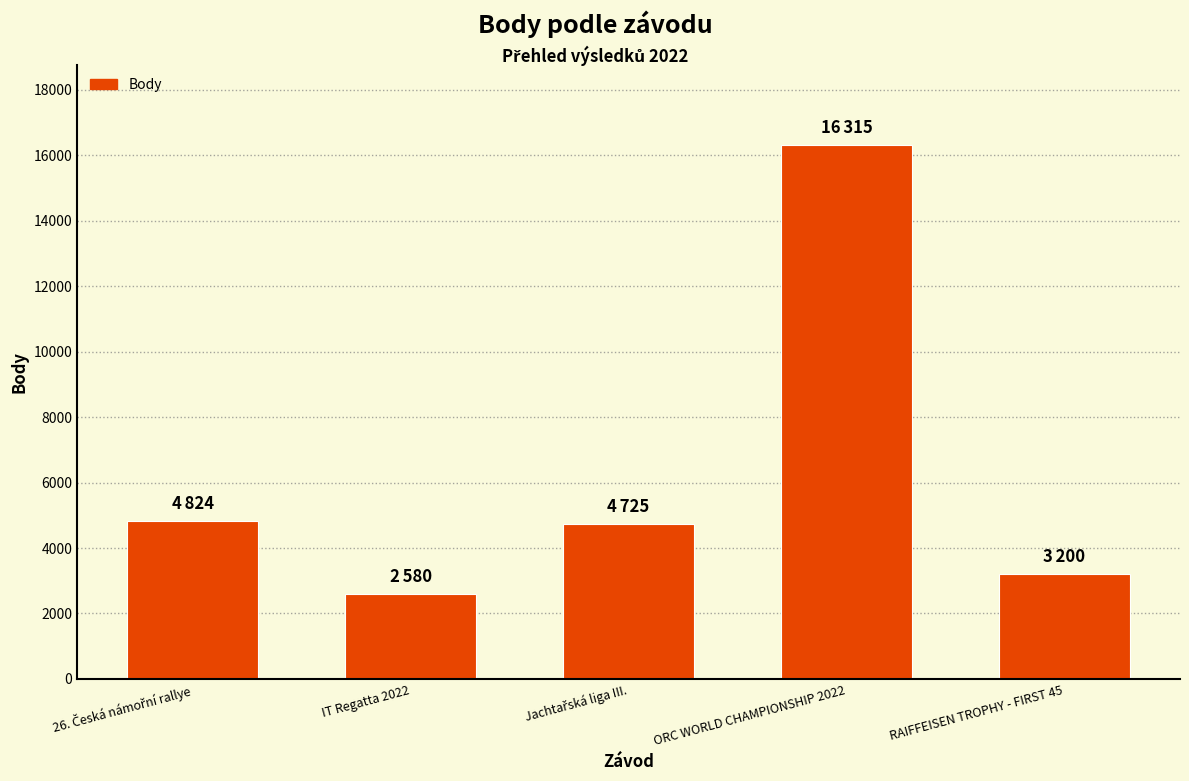

The chart shows a value of 16315 at ORC WORLD CHAMPIONSHIP 2022. True or false?

True